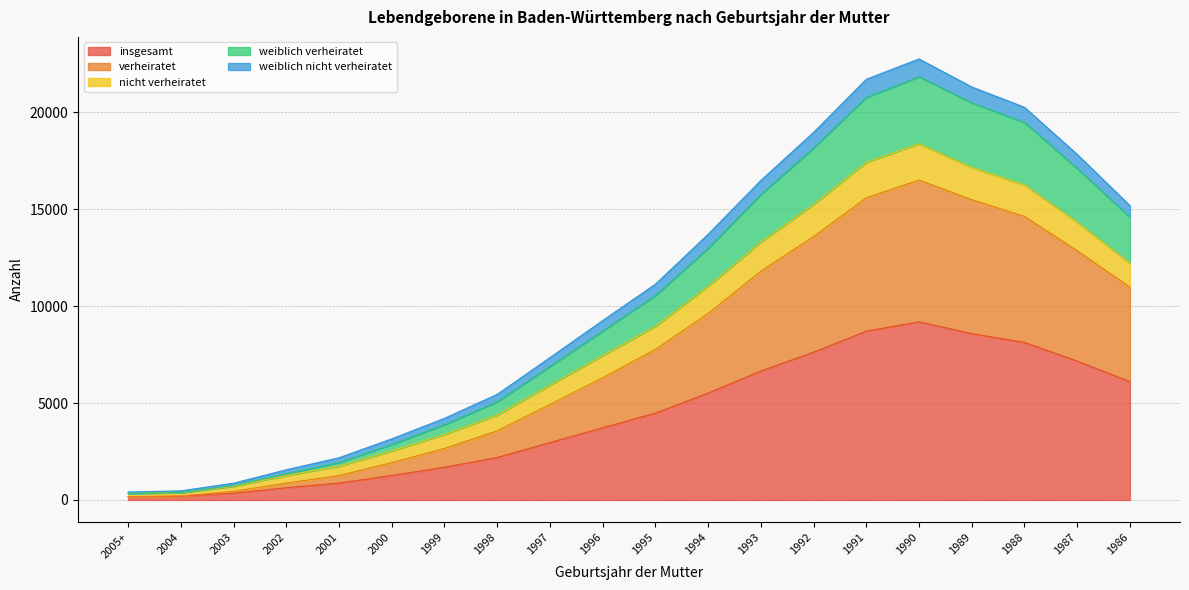

The insgesamt series shows 5513 at 1994. True or false?

True